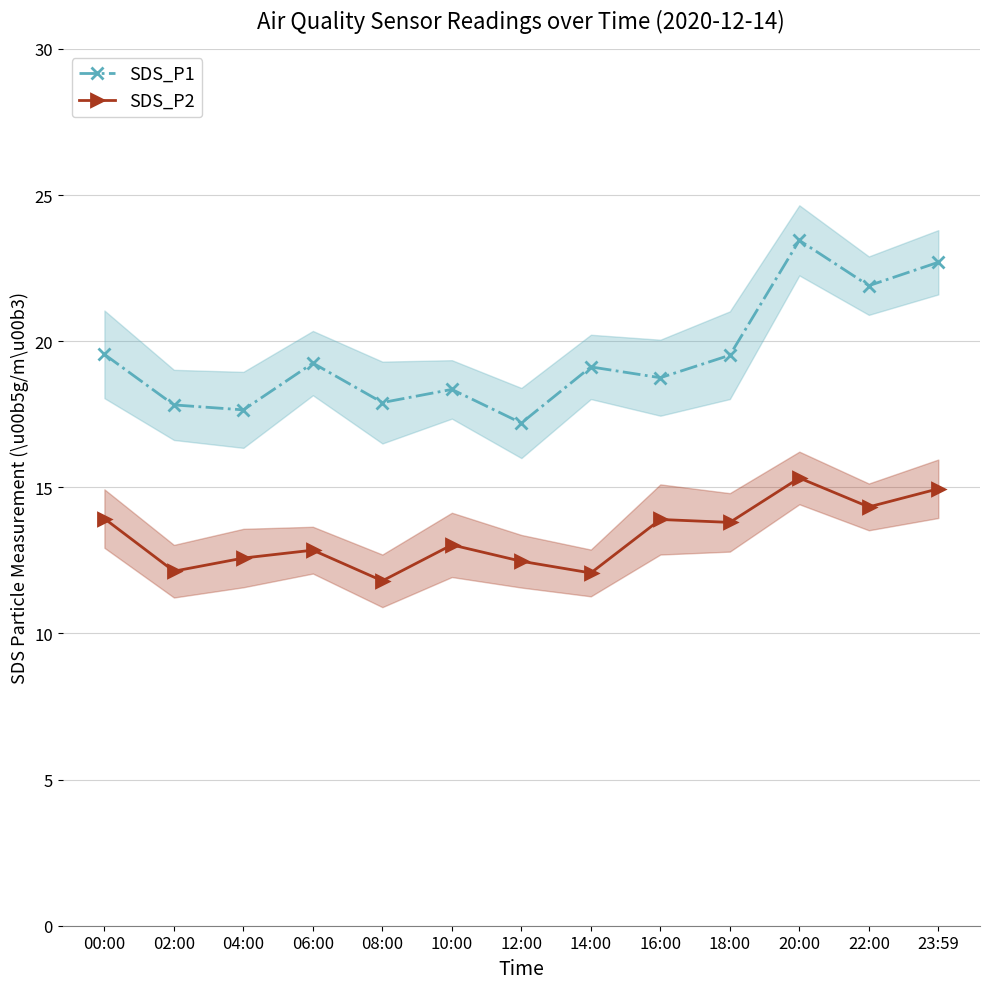

Reading left to right, transcribe all the data shown in this chart.

SDS_P1: 00:00=19.6	02:00=17.8	04:00=17.6	06:00=19.2	08:00=17.9	10:00=18.4	12:00=17.2	14:00=19.1	16:00=18.8	18:00=19.5	20:00=23.4	22:00=21.9	23:59=22.7
SDS_P2: 00:00=13.9	02:00=12.1	04:00=12.6	06:00=12.8	08:00=11.8	10:00=13.0	12:00=12.5	14:00=12.1	16:00=13.9	18:00=13.8	20:00=15.3	22:00=14.3	23:59=14.9